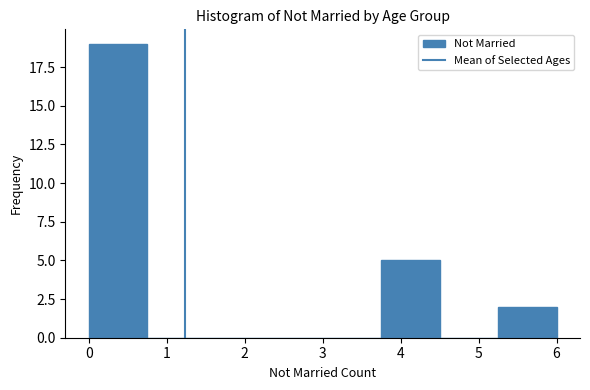

Reading left to right, transcribe this chart: for each bar, give the range it covers on the x-axis and its height. Neither the bar edges nor the heights are printed on the chart, so give them approximately, as read against the axes.

0.00 to 0.75: 19
0.75 to 1.50: 0
1.50 to 2.25: 0
2.25 to 3.00: 0
3.00 to 3.75: 0
3.75 to 4.50: 5
4.50 to 5.25: 0
5.25 to 6.00: 2